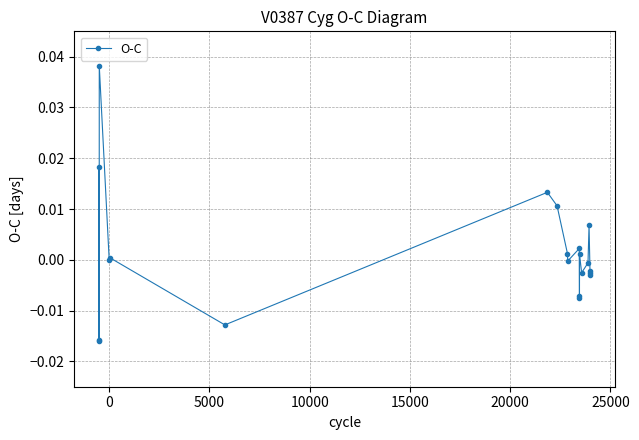

True or false: the data has more than 2 interior local peaks.

True